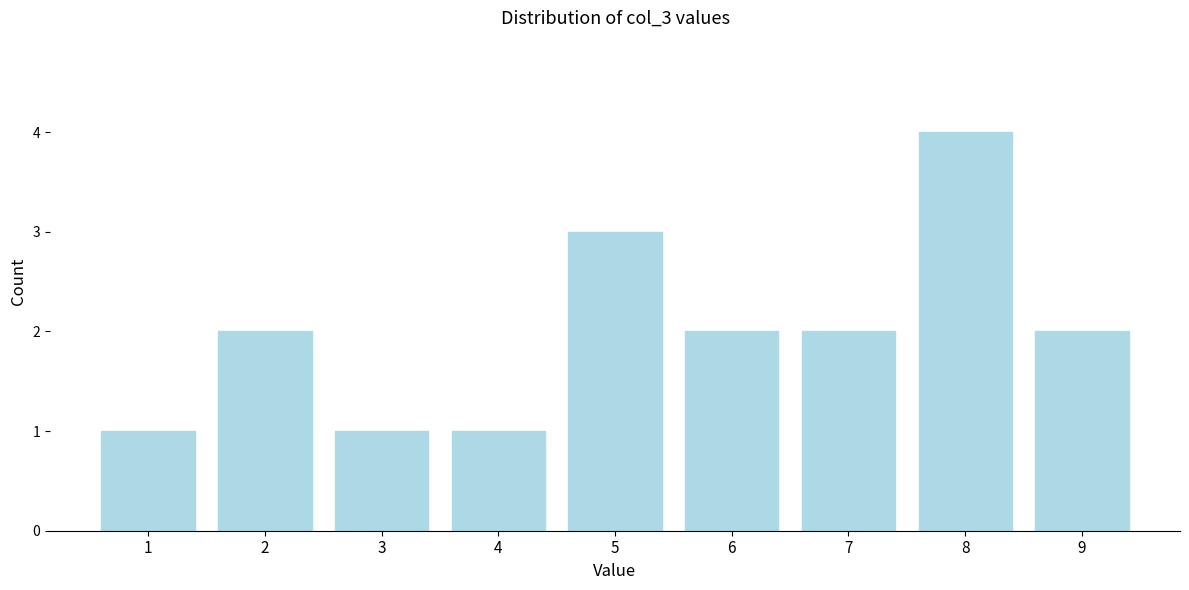

Reading left to right, extract all data points from this chart.

1=1	2=2	3=1	4=1	5=3	6=2	7=2	8=4	9=2